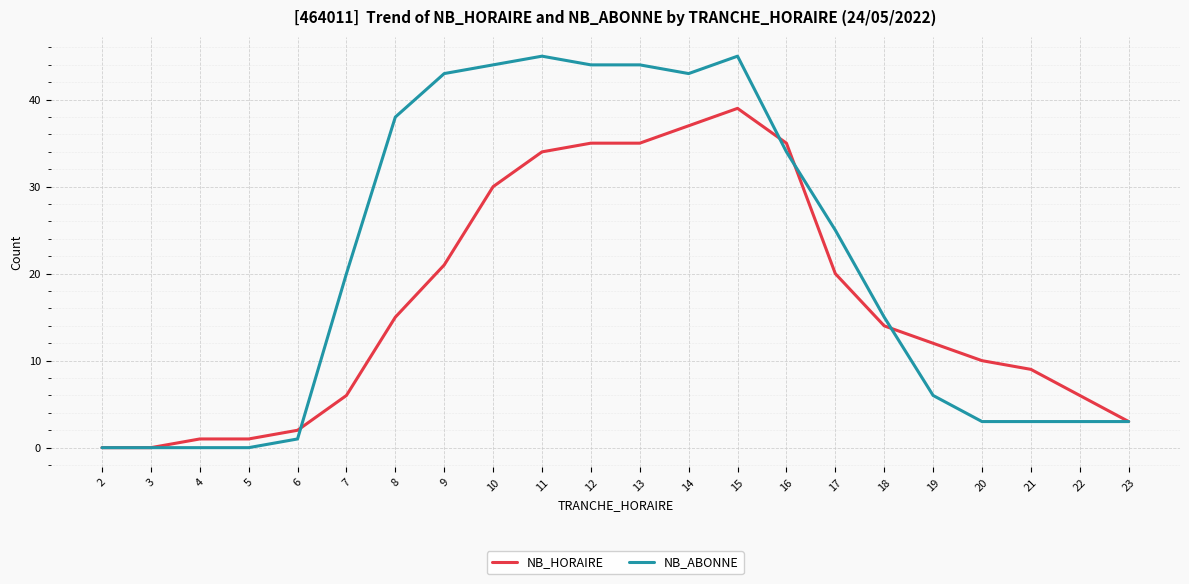

At 8, list the series in order from smallest to largest.

NB_HORAIRE, NB_ABONNE